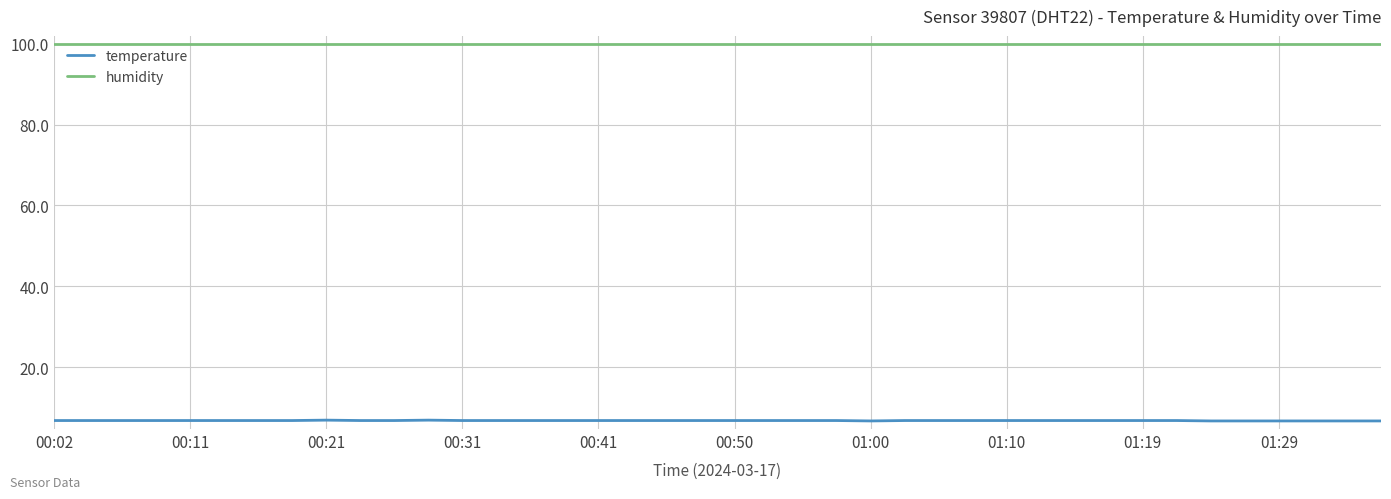

True or false: temperature and humidity intersect in this chart.

False